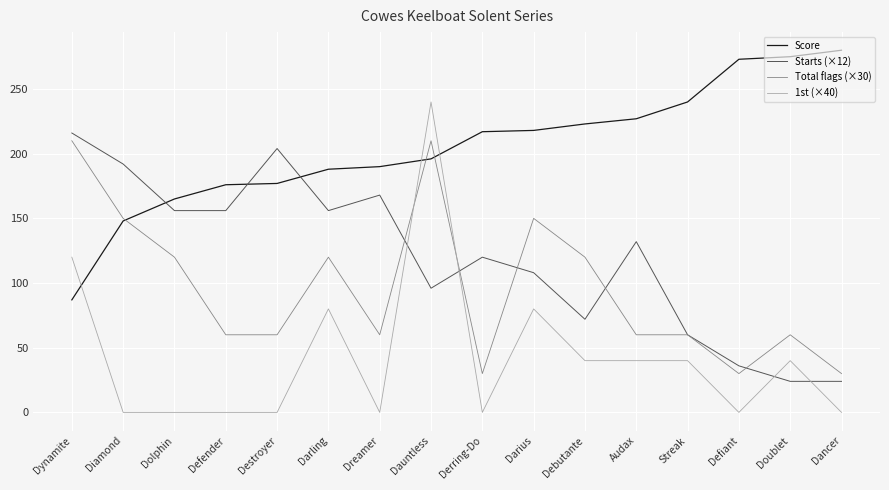

List the series in order of their peak value, lowest first.

Total flags (×30), Starts (×12), 1st (×40), Score